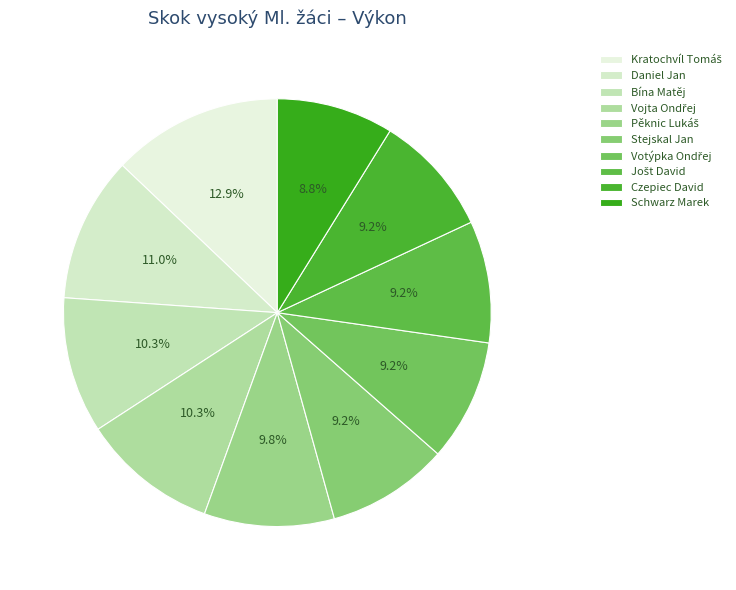

True or false: Schwarz Marek accounts for 1% of the total.

False